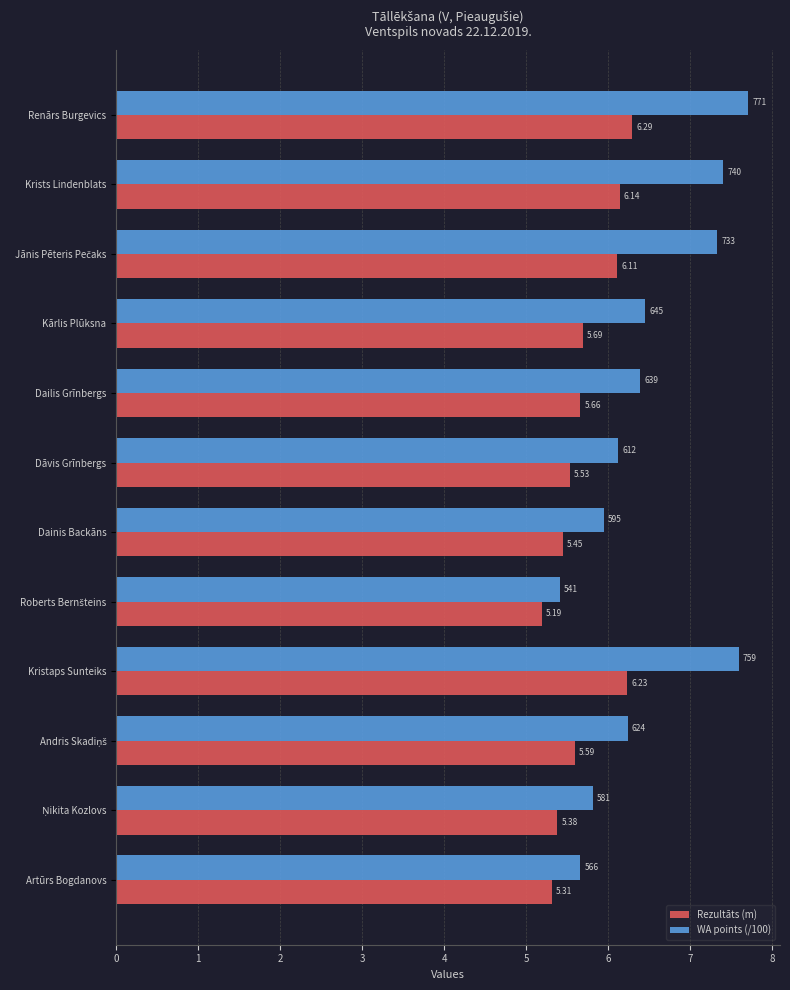

List the series in order of their overall mean, lowest first.

Rezultāts (m), WA points (/100)